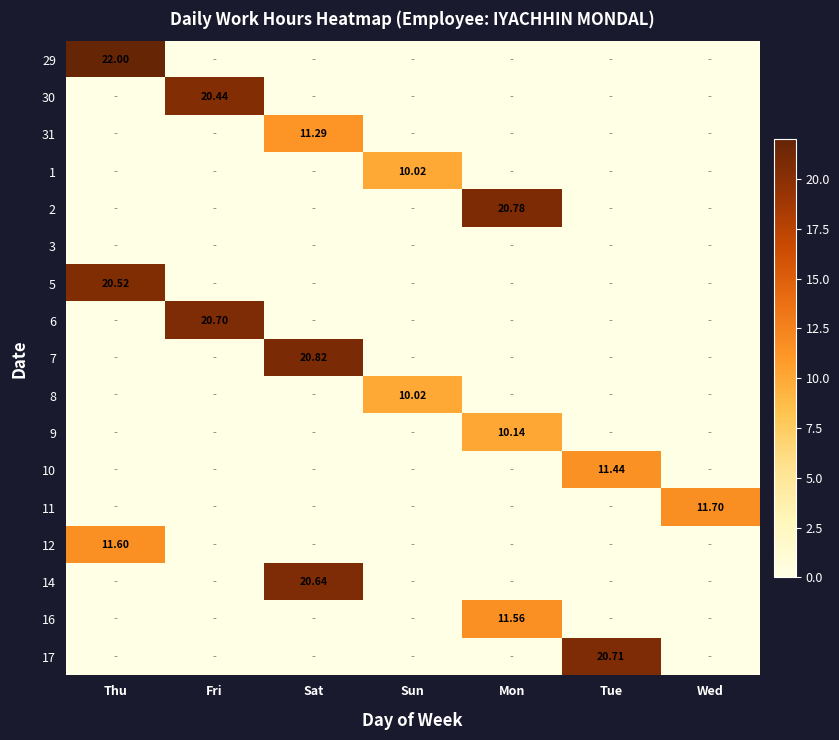

List the series in order of their peak value, highest first.

29, 7, 2, 17, 6, 14, 5, 30, 11, 12, 16, 10, 31, 9, 1, 8, 3